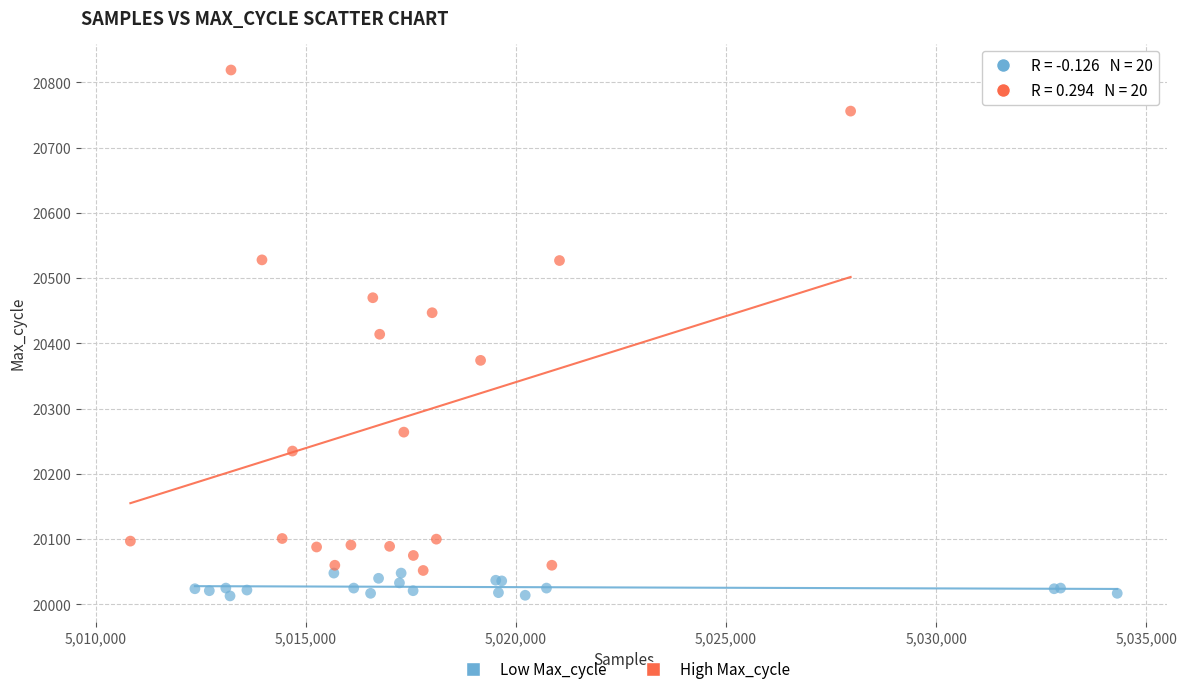

Which series has the largest Y range (max minus min)?

High Max_cycle